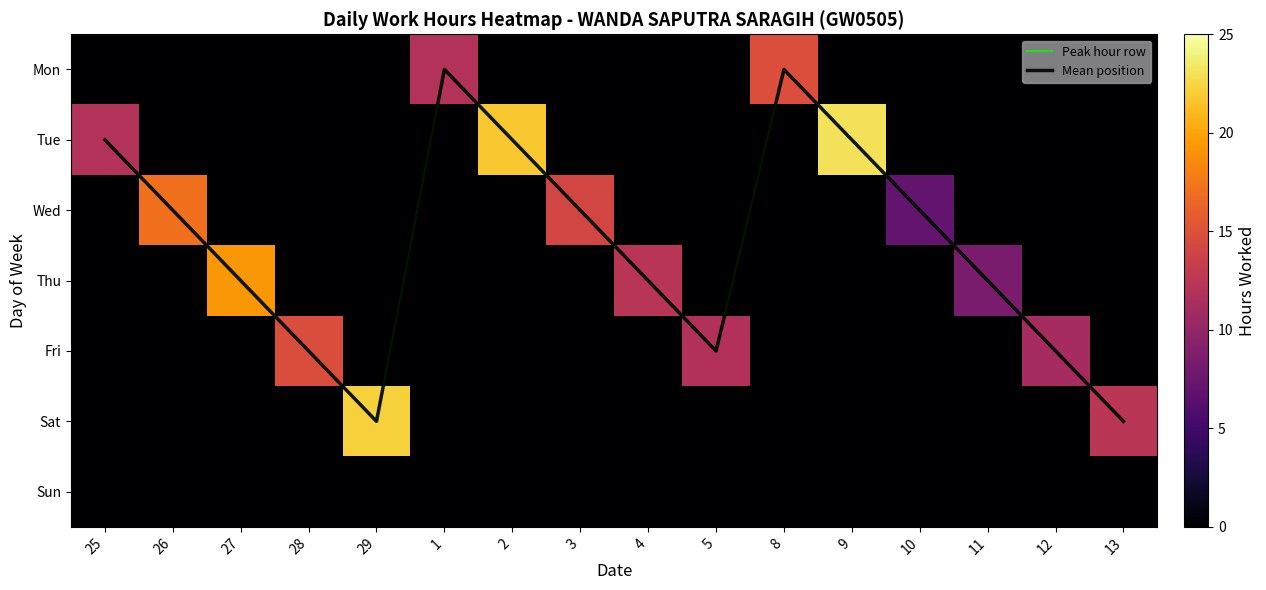

True or false: Mon has a value of -9.8 at 12.

False